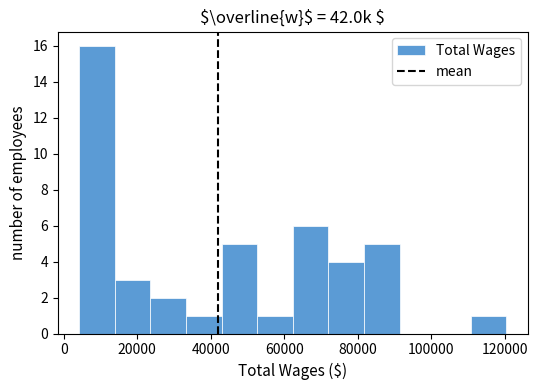

How tall is the bar that spans 34000 to 42000 on the x-axis? Neither the bar edges nor the heights are printed on the chart, so give them approximately, as read against the axes.

1